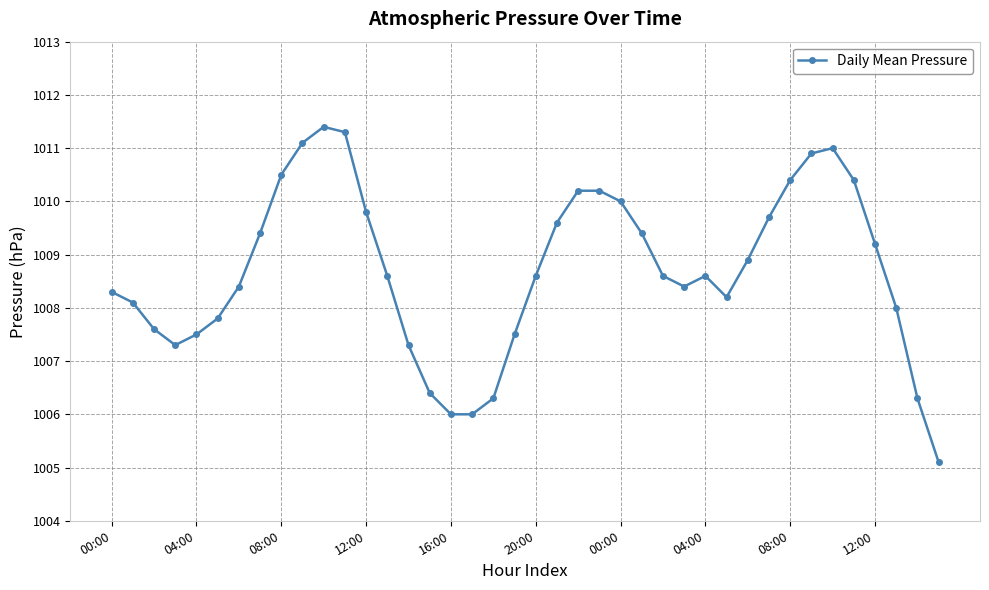

What is the greatest value displayed?

1011.4